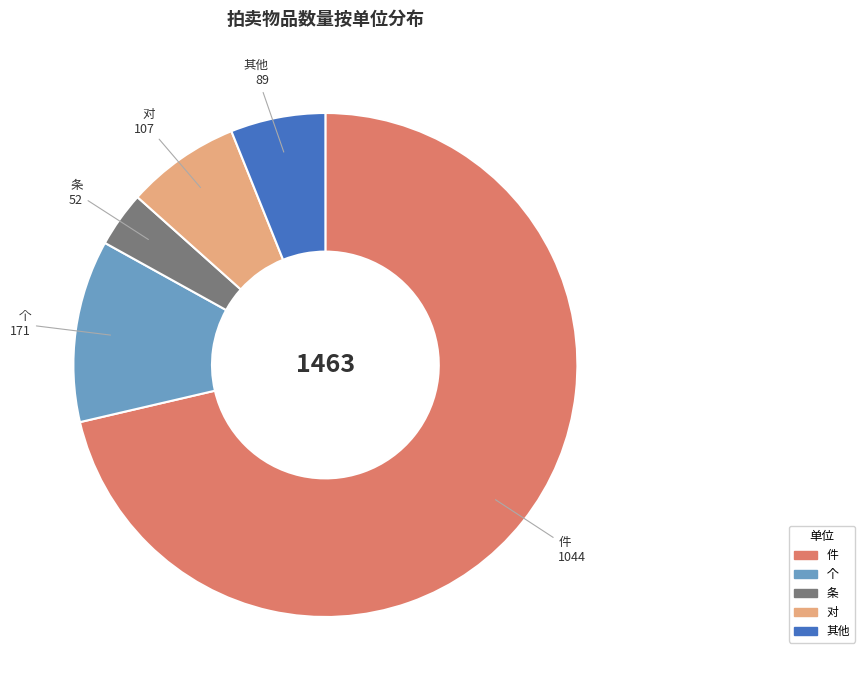

Is there any slice that represents more than half of the pie?

Yes